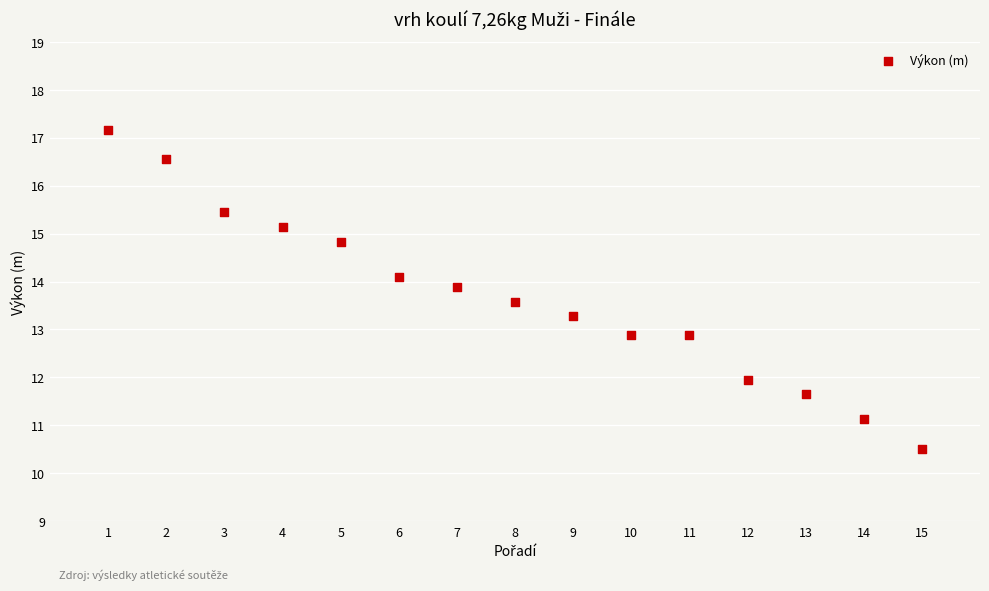

What is the range of Y values (max minus min)?

6.7